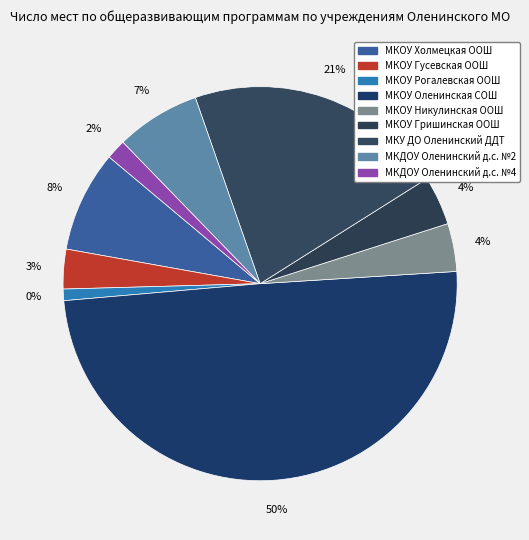

Does МКУ ДО Оленинский ДДТ account for over 50% of the chart?

No